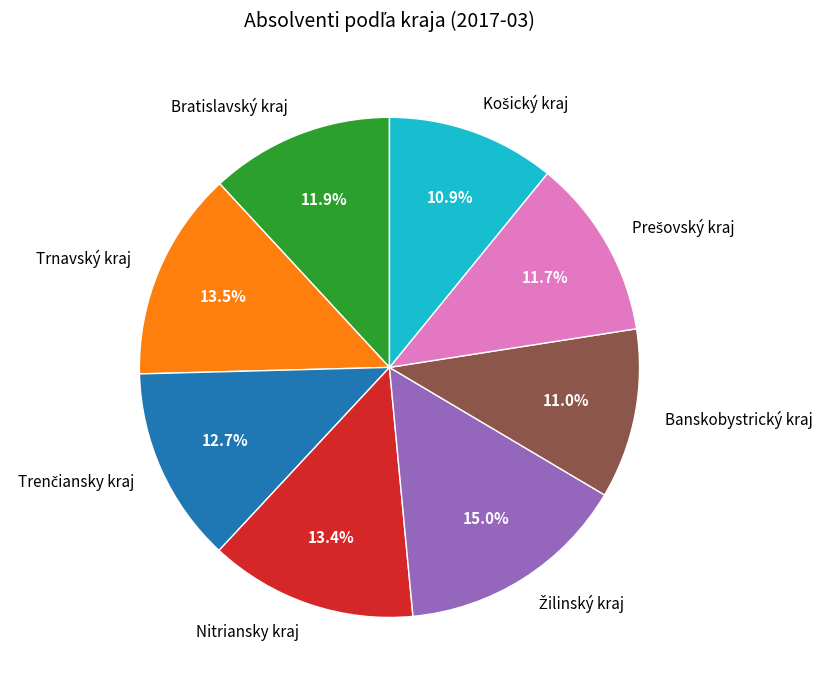

Which has a higher value, Banskobystrický kraj or Nitriansky kraj?

Nitriansky kraj